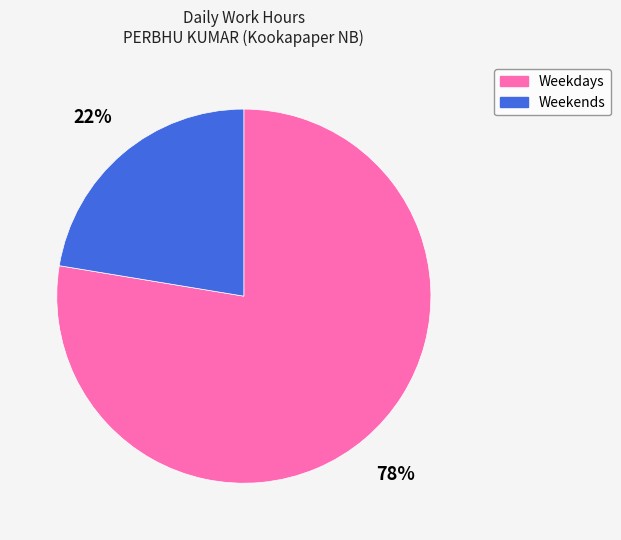

To the nearest percent, what is the average slice percentage?

50%